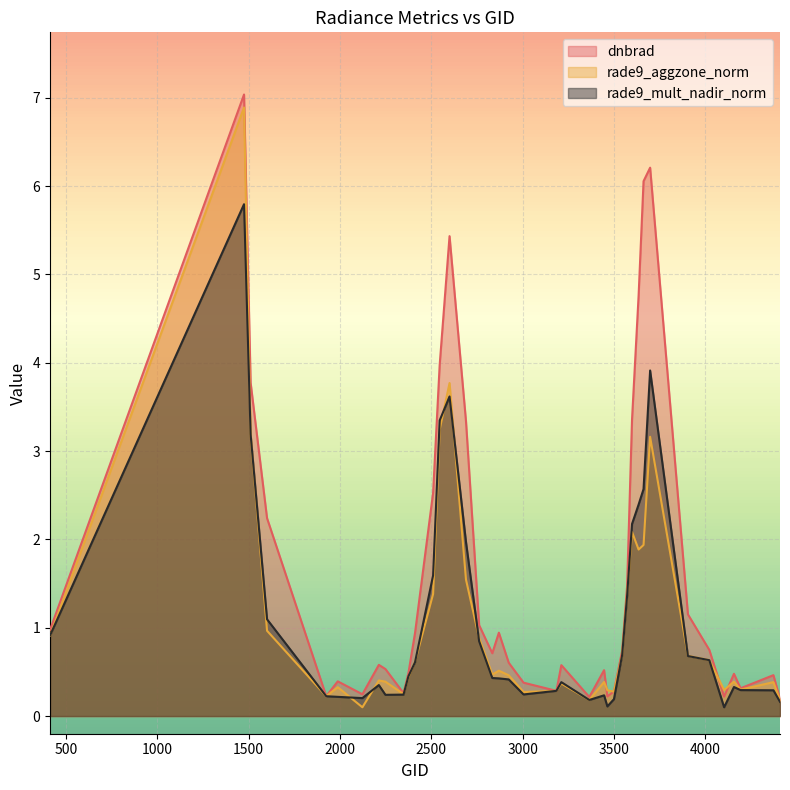

Which series has the largest total across all categories?

dnbrad